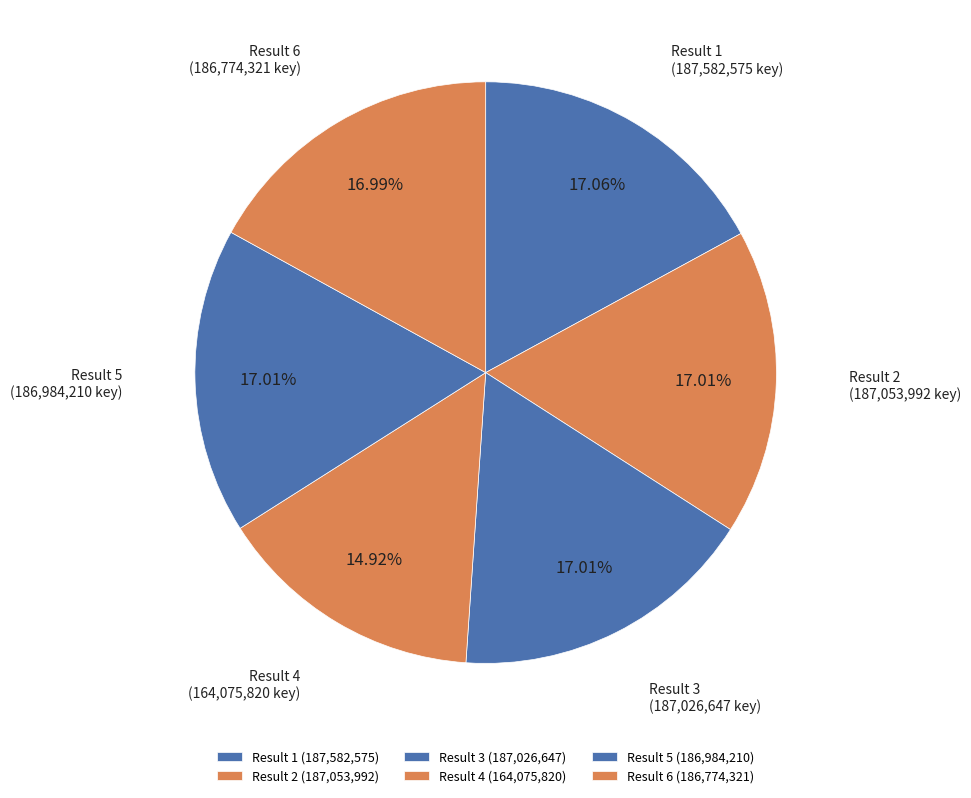

Is there a majority slice in this chart?

No